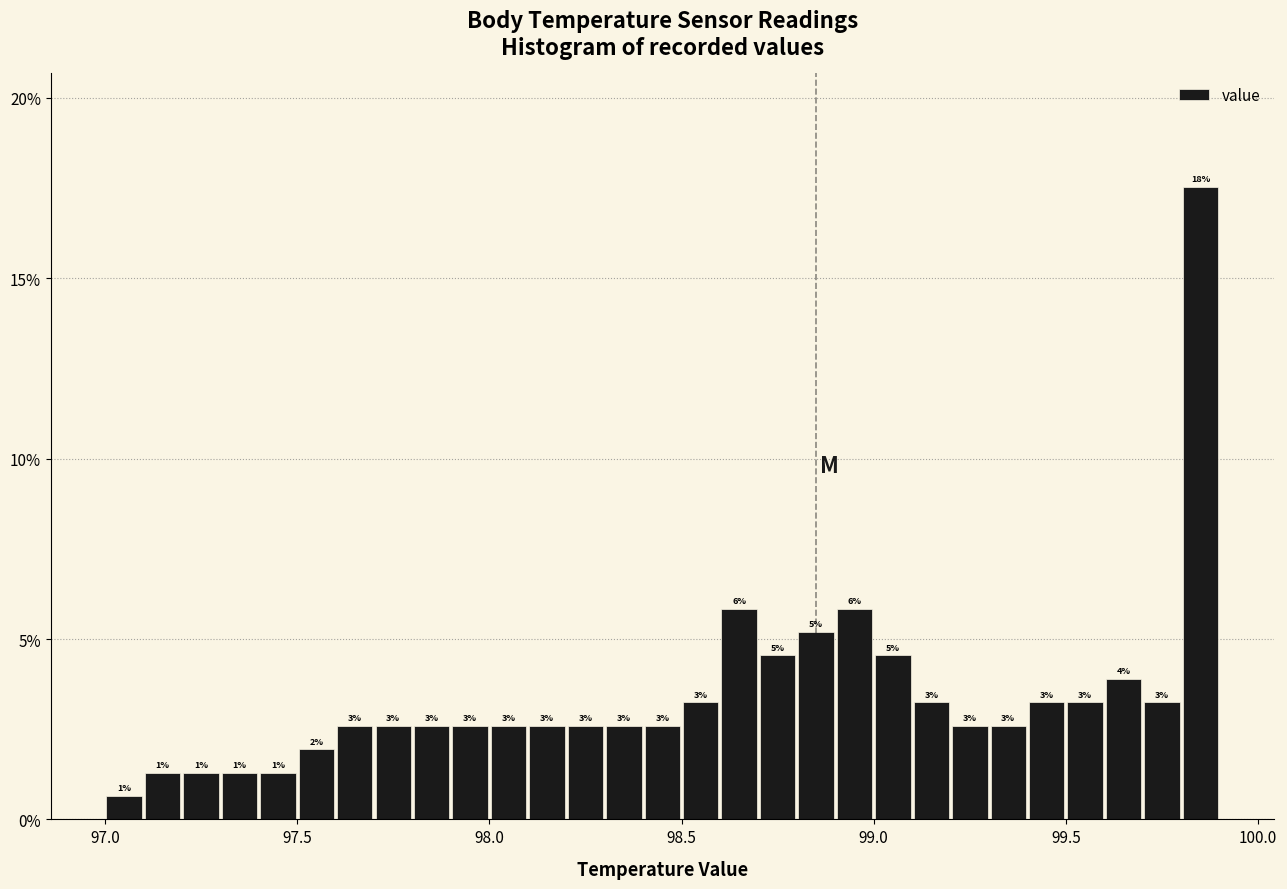

Around what value on the x-axis is the tallest bar? Give the approximate position of its centre, as read against the axis.

99.85